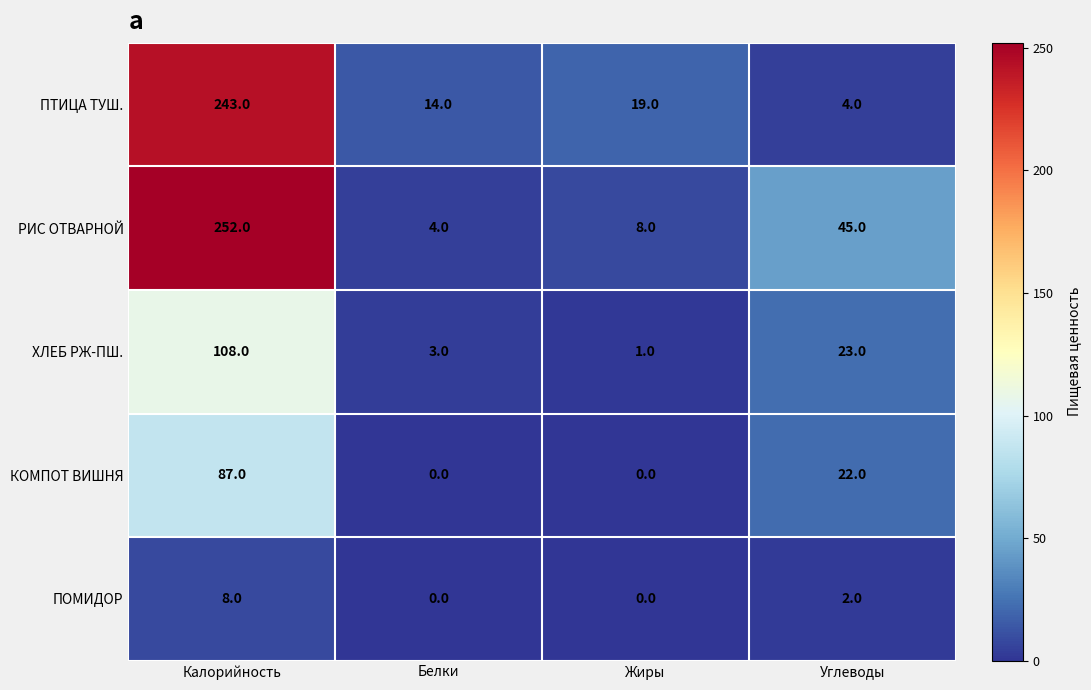

What is the difference between the highest and lowest values at Углеводы?

43